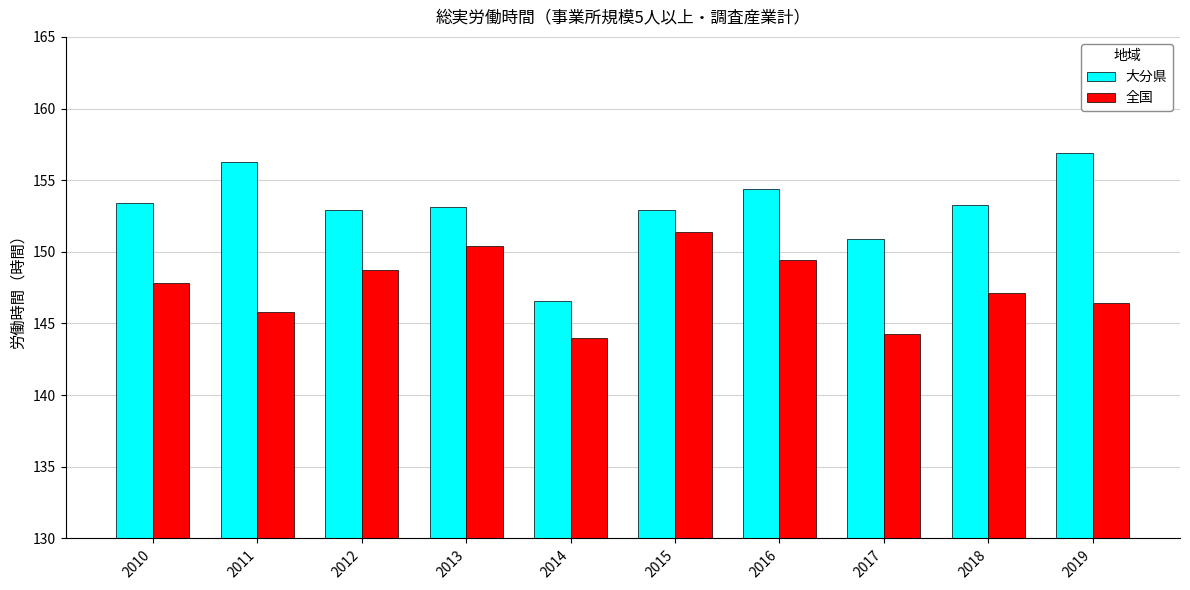

Rank the series at 2012 from lowest to highest value.

全国, 大分県